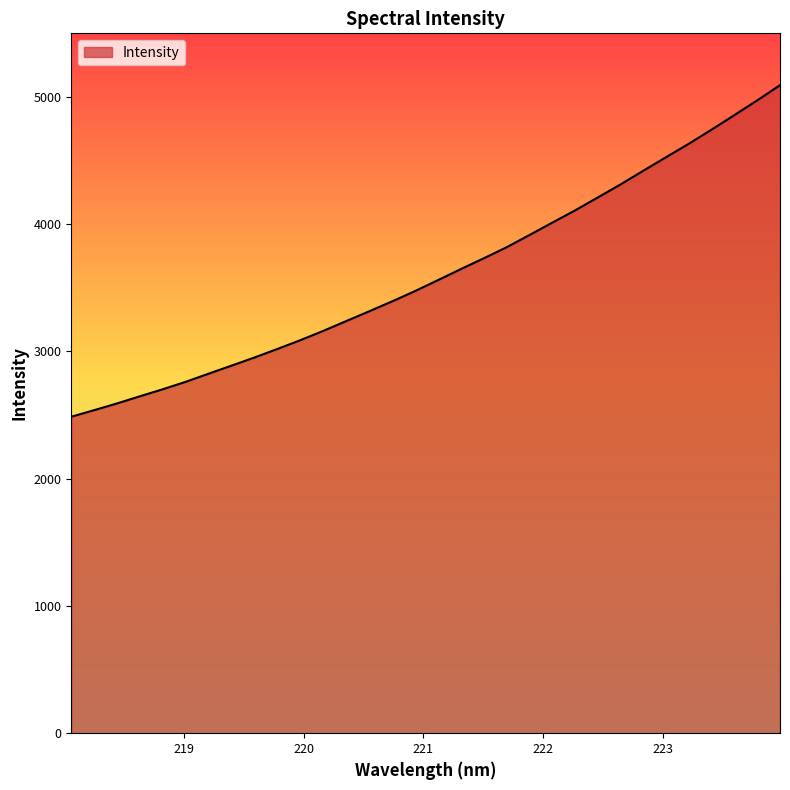

How many distinct data groups are displayed?

1